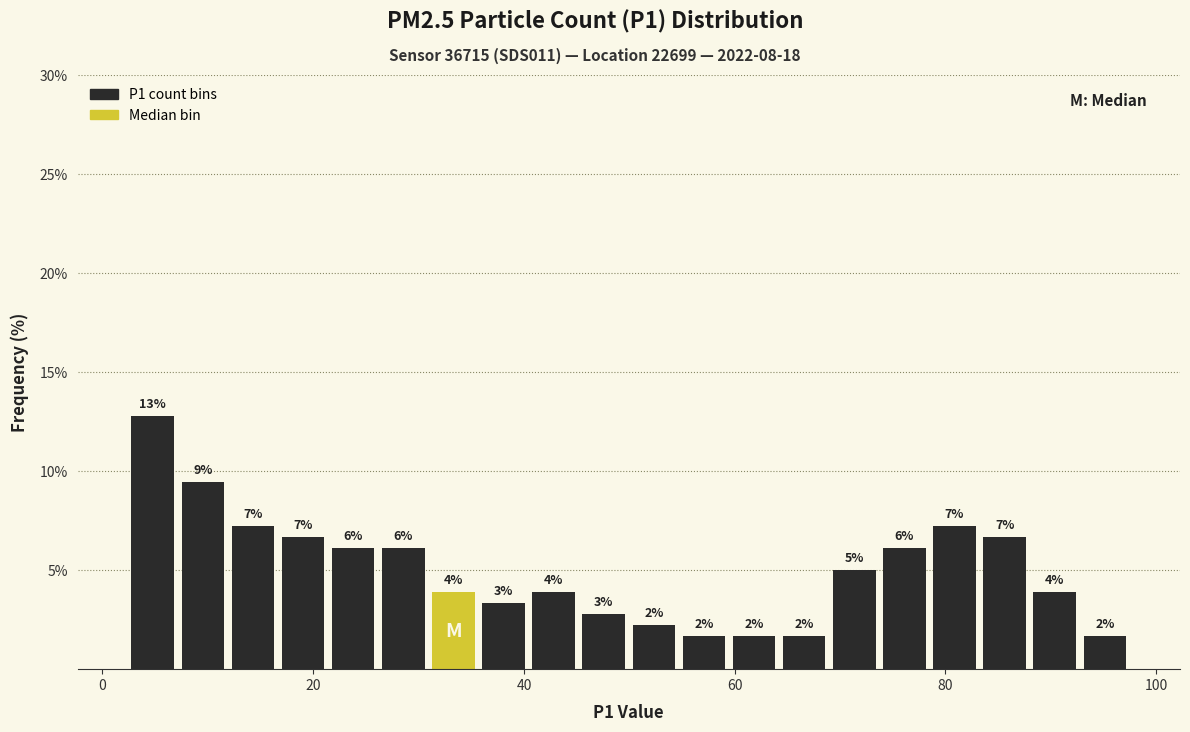

Read against the x-axis, roughly where is the centre of the tallest bar?

4